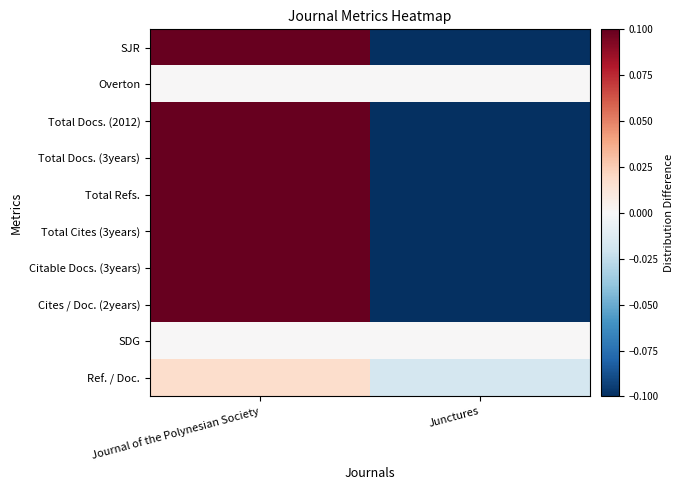

At which category is the sum across all series the highest?

Journal of the Polynesian Society